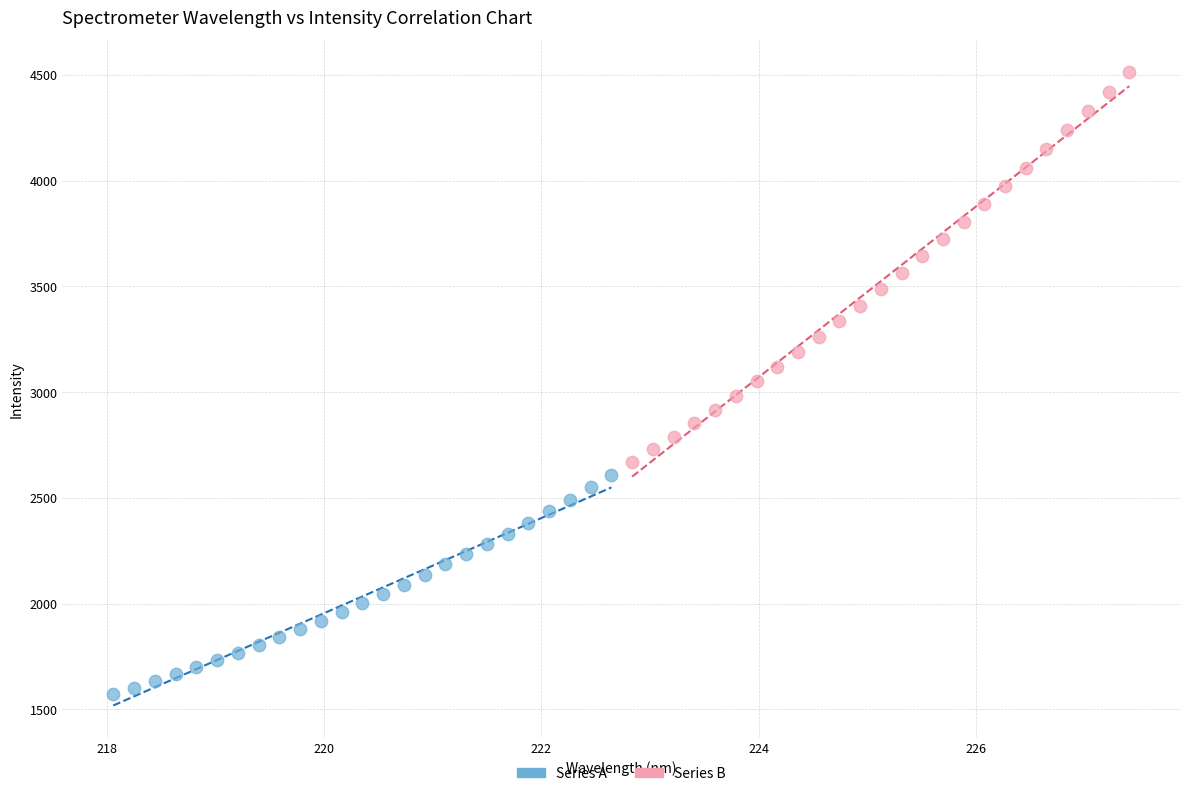

Which series contains the highest Y value?

Series B